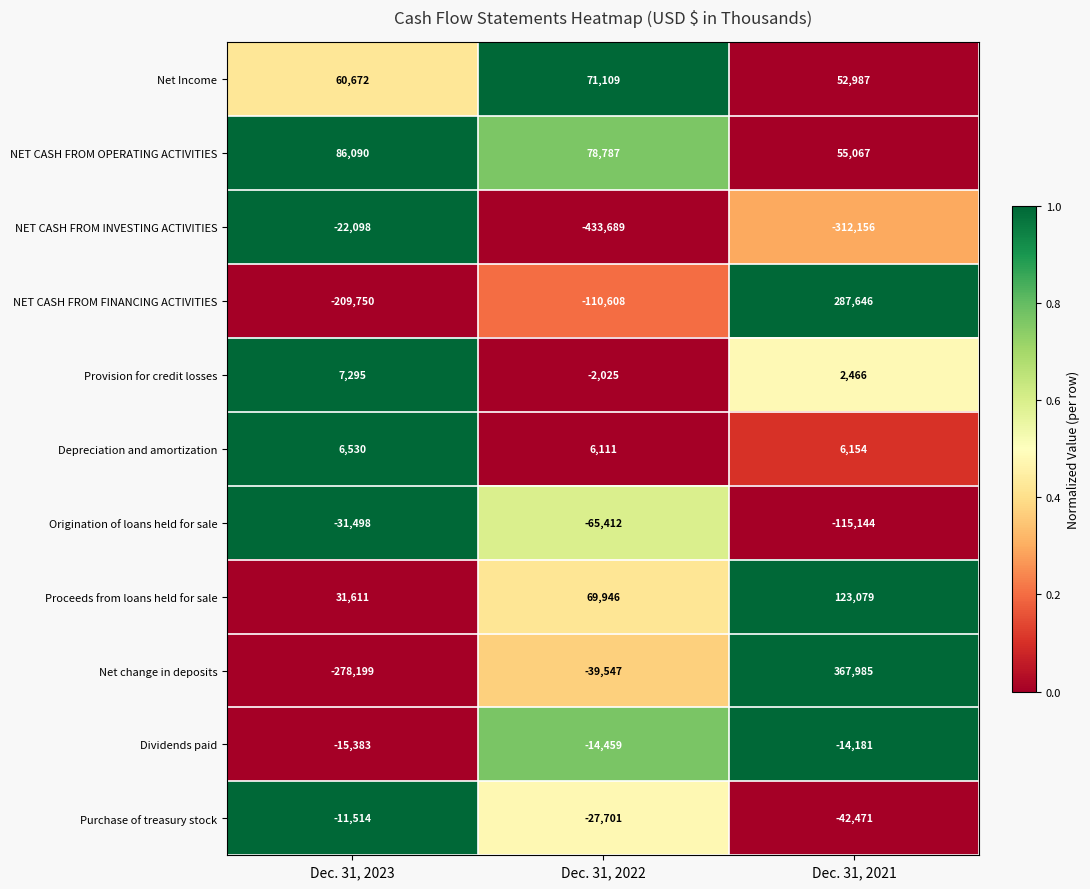

What is the difference between the second highest and minimum values in the Purchase of treasury stock series?

14770